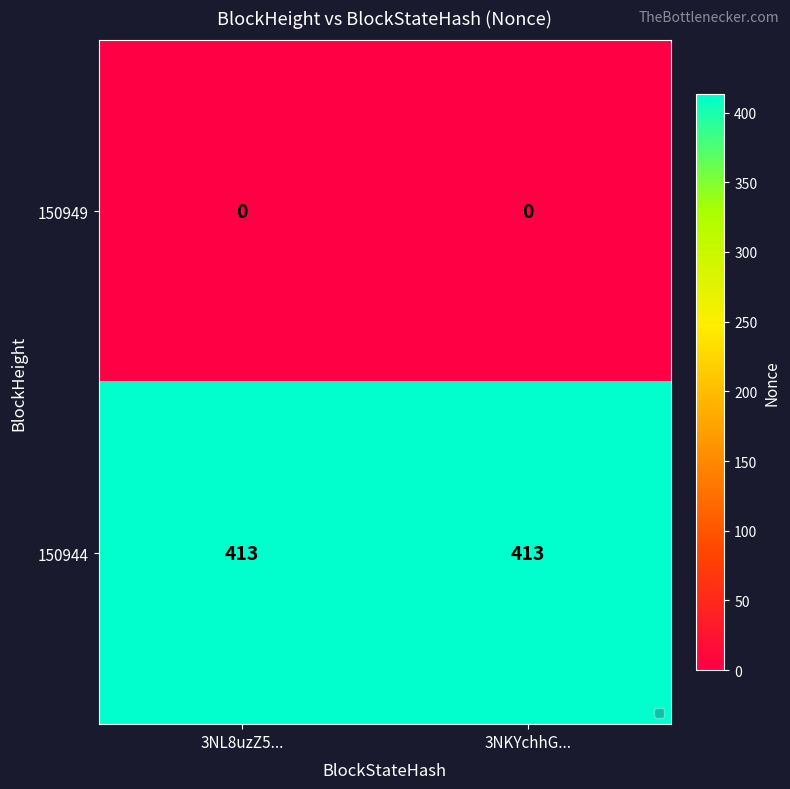

What is the spread (max minus min) of values at 3NKYchhG...?

413